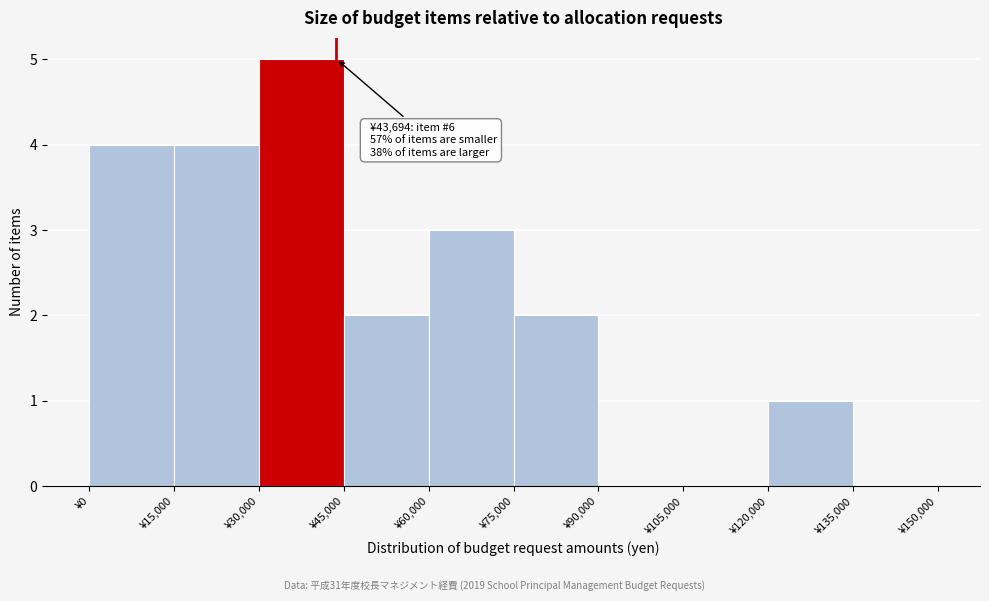

Over which range of the x-axis is the bar tallest?

30000 to 45000